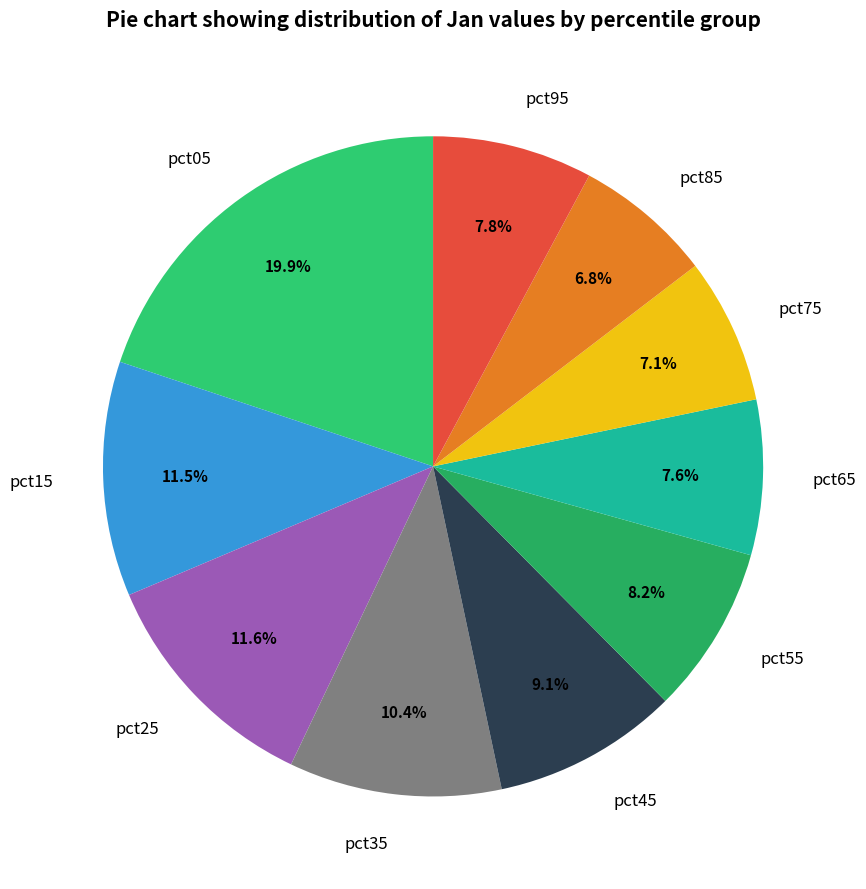

Does pct75 account for over 50% of the chart?

No